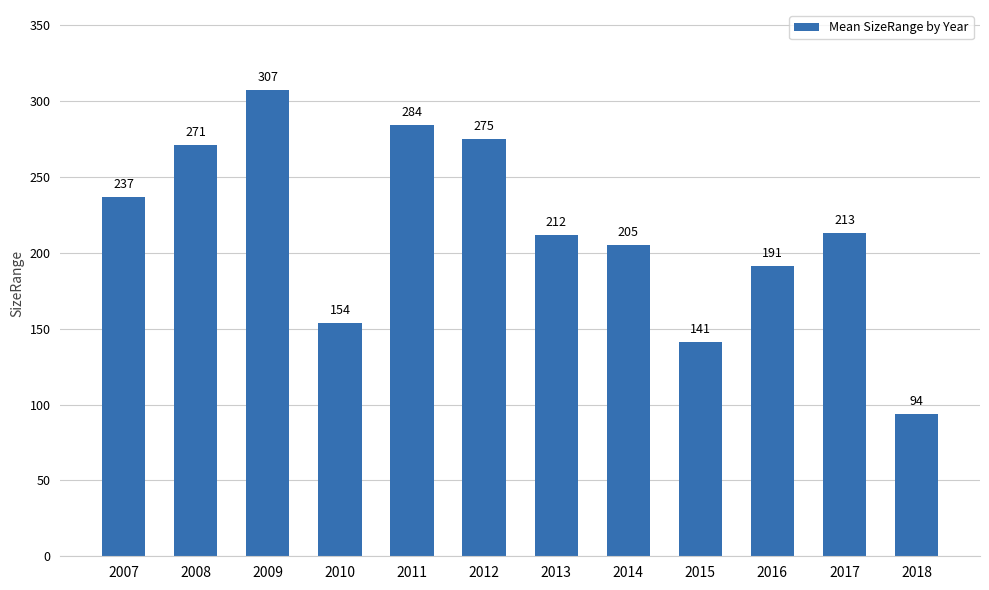

Does the chart contain stacked bars?

No